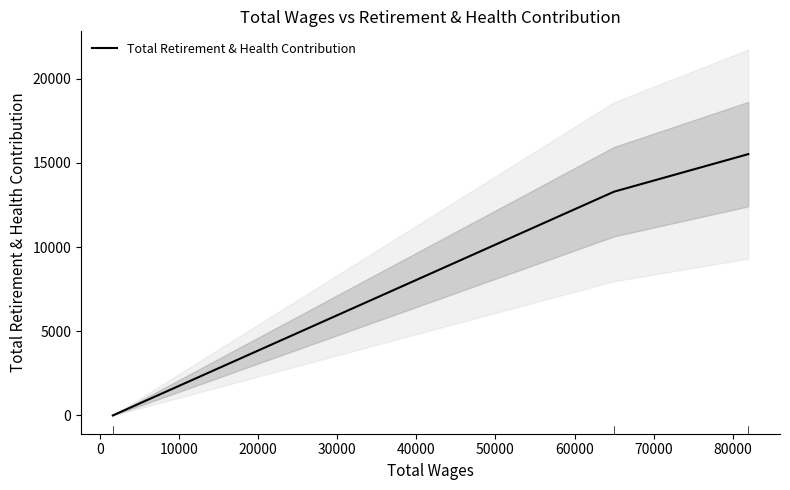

What is the sum of all values?

28808